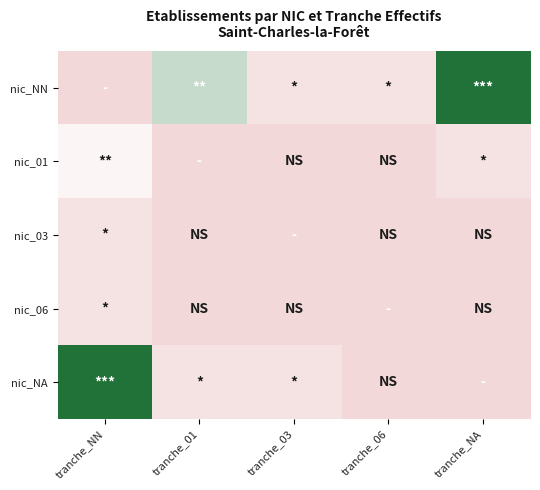

At which category does the chart reach its minimum across all series?

tranche_NN